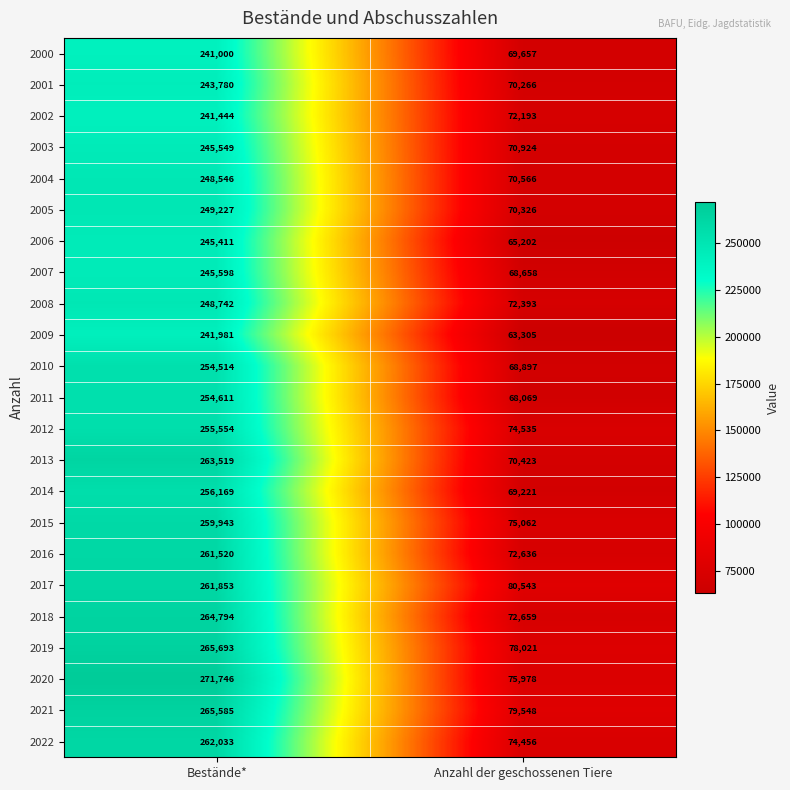

What is the total value across all series at Anzahl der geschossenen Tiere?

1653538